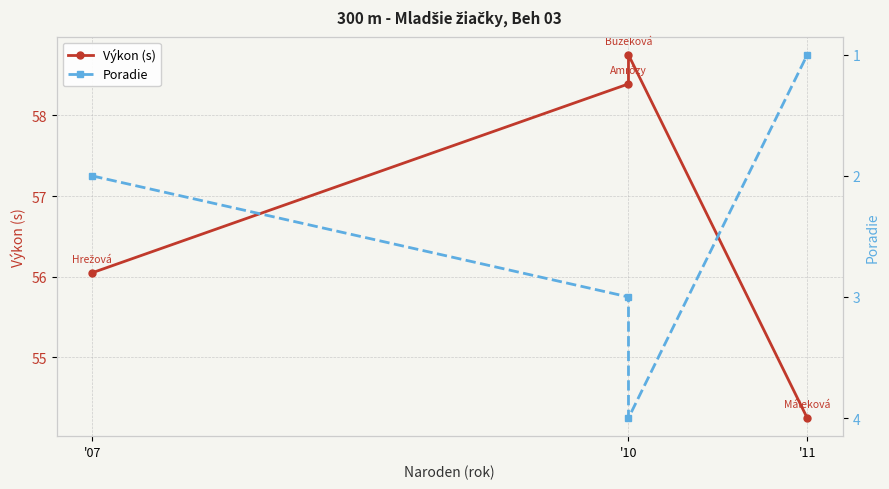

Between '07 and '10, which is larger?

'10